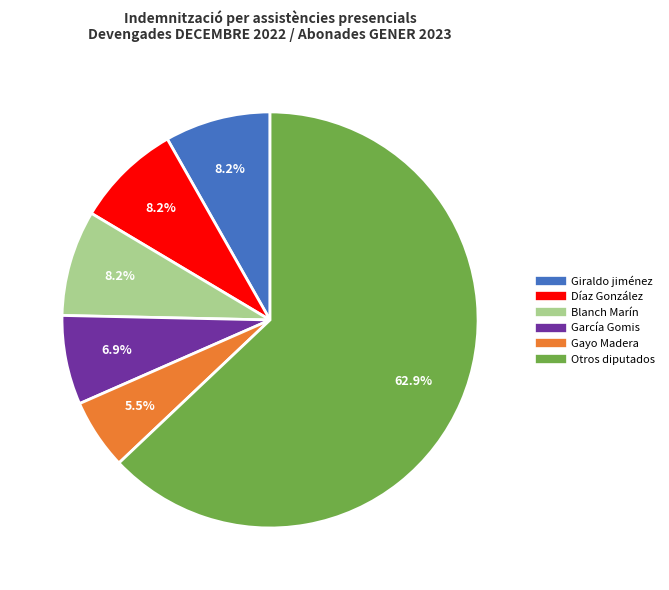

Does any single category account for the majority?

Yes